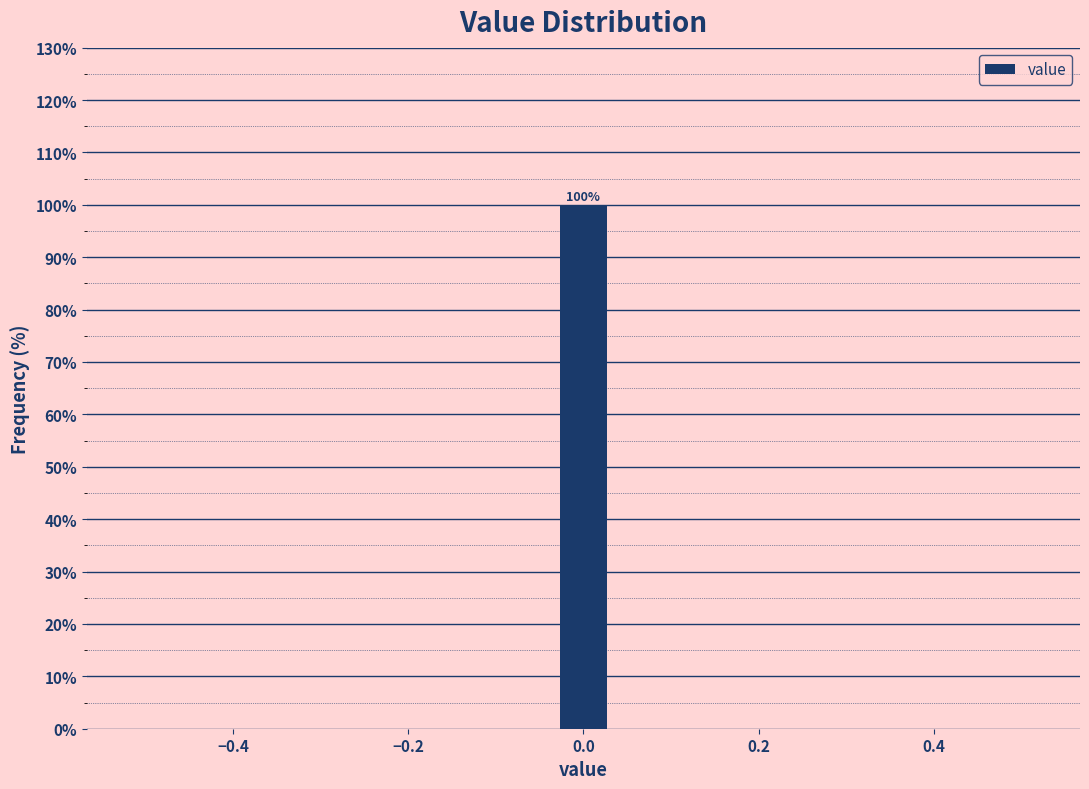

Read against the x-axis, roughly where is the centre of the tallest bar?

0.00